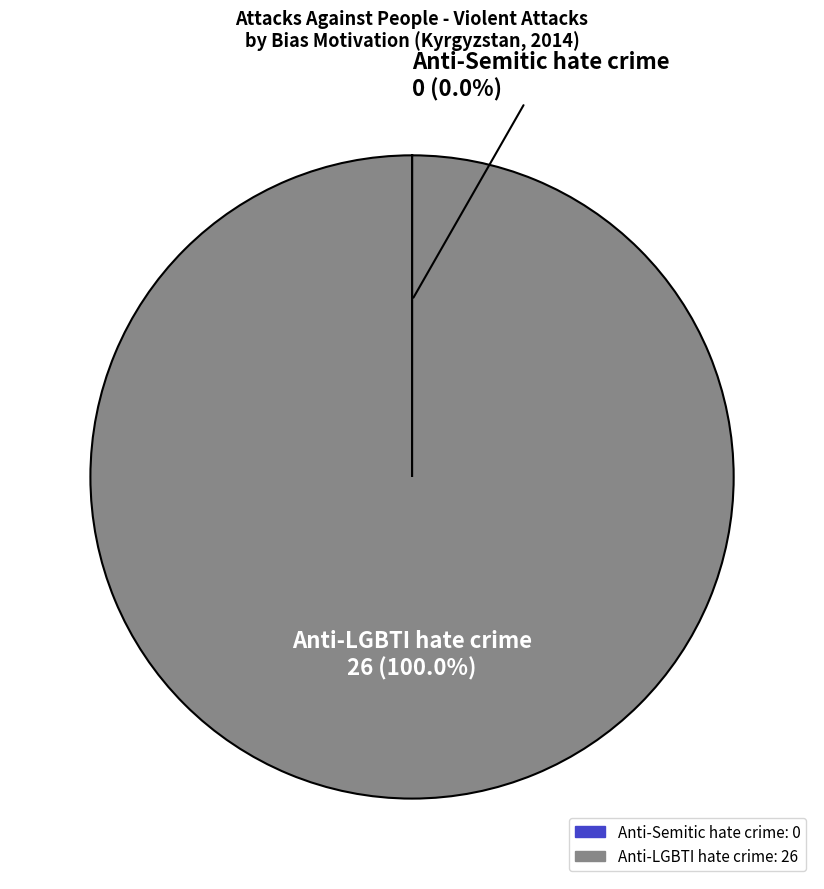

Which category accounts for the majority?

Anti-LGBTI hate crime